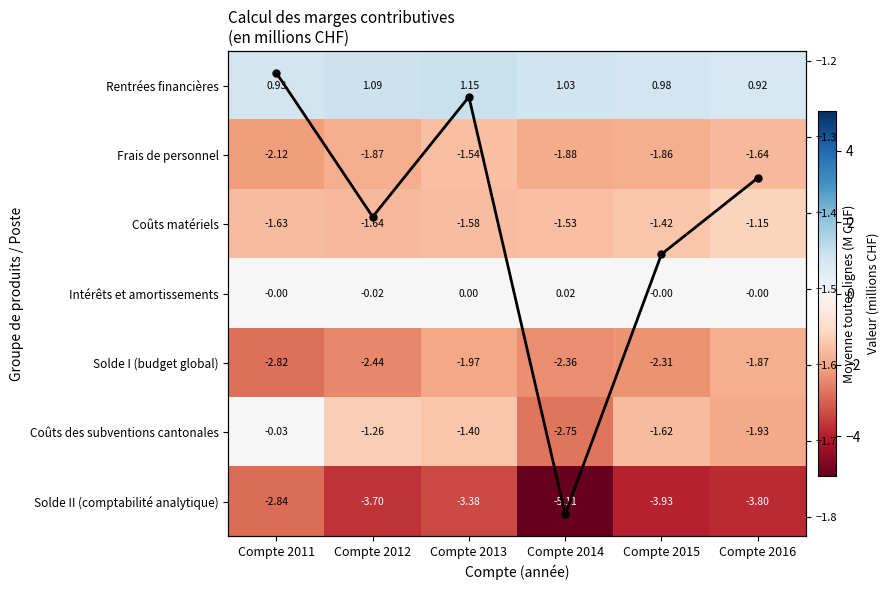

At Compte 2012, list the series in order from smallest to largest.

Solde II (comptabilité analytique), Solde I (budget global), Frais de personnel, Coûts matériels, Moyenne, Coûts des subventions cantonales, Intérêts et amortissements, Rentrées financières